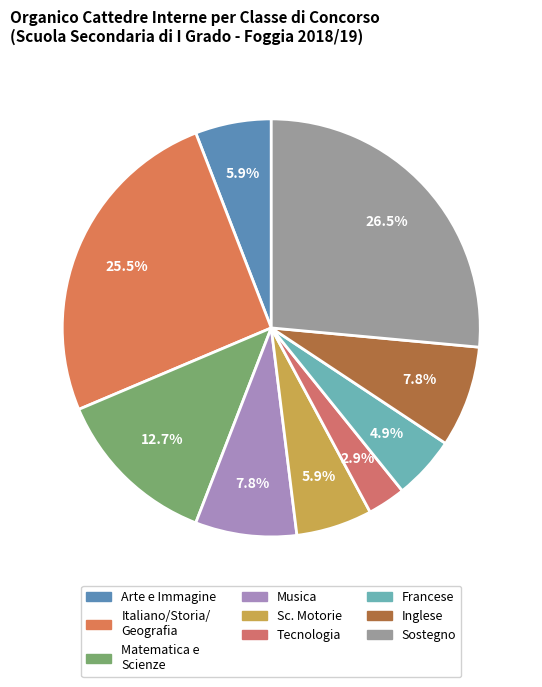

Count the number of slices in the pie.

9